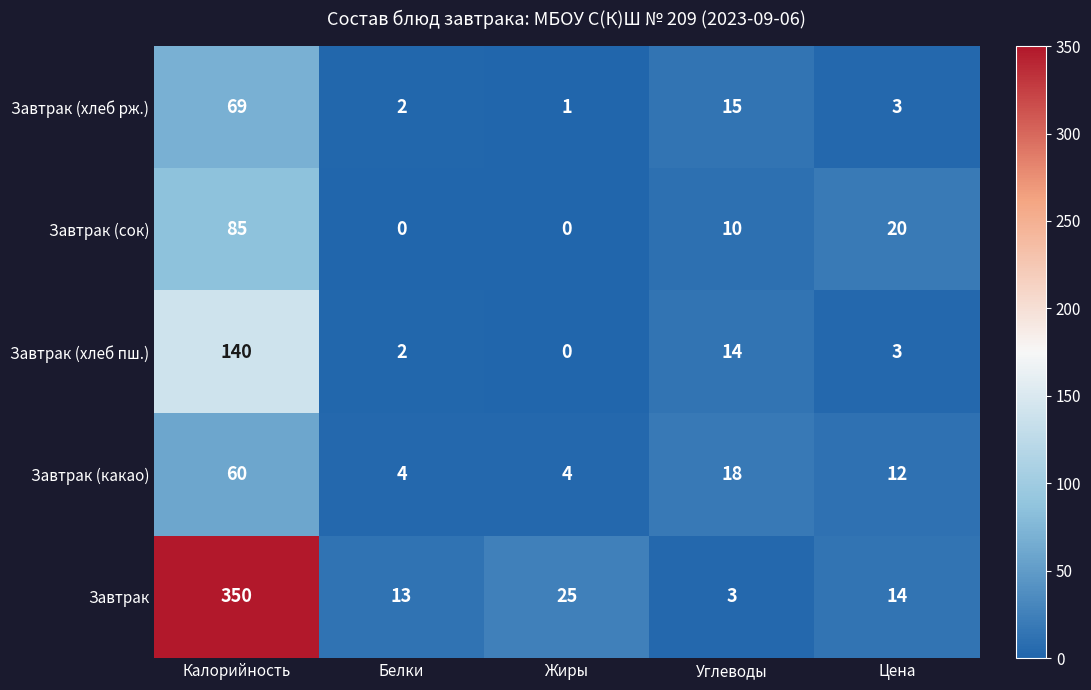

What is the sum of the Завтрак (хлеб рж.) values at Калорийность and Жиры?

70